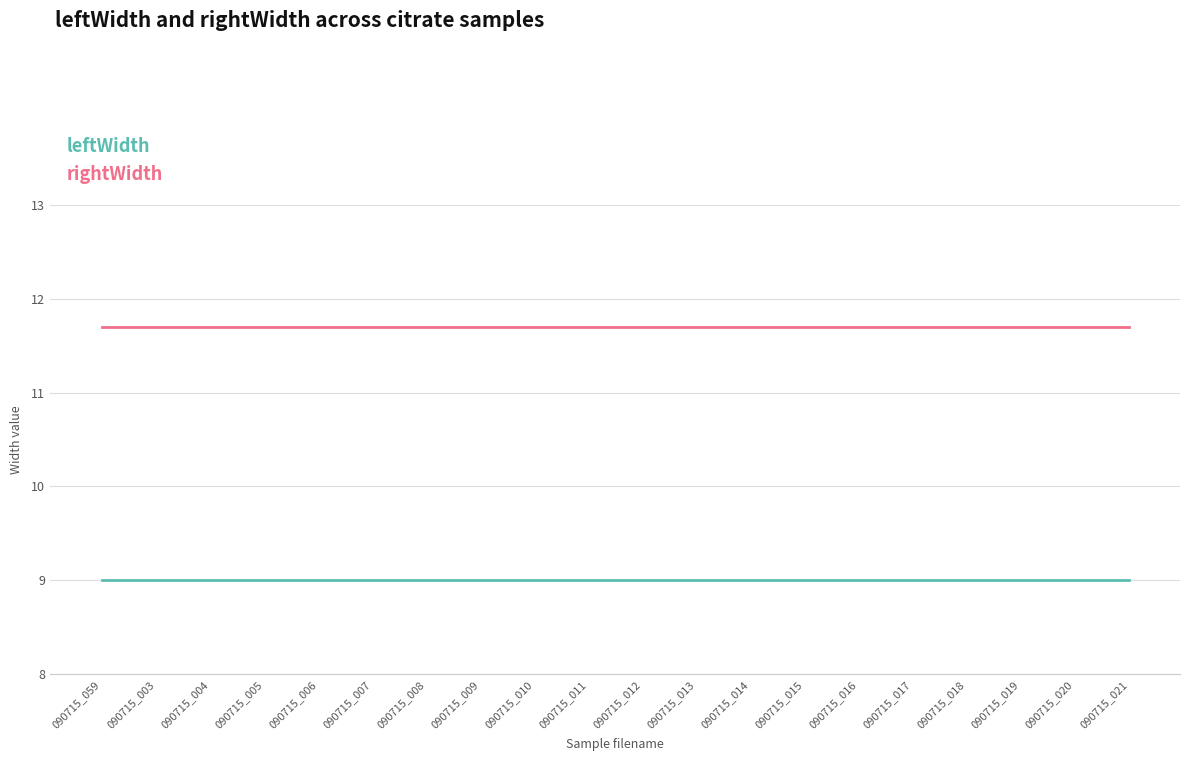

True or false: rightWidth has a value of 17.4 at 090715_008.

False